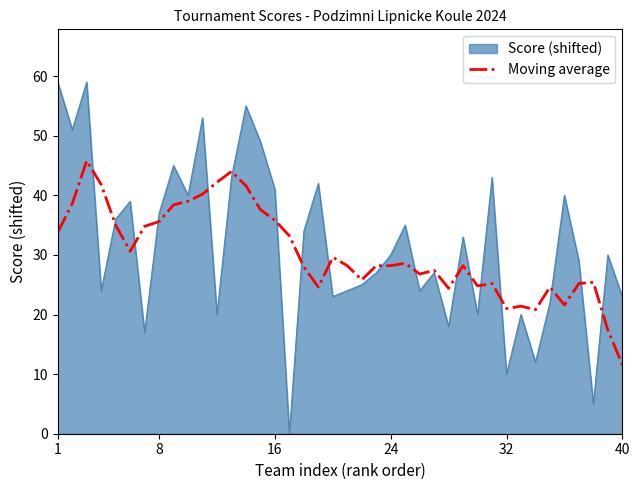

Which series has the widest spread of values?

Score (shifted)